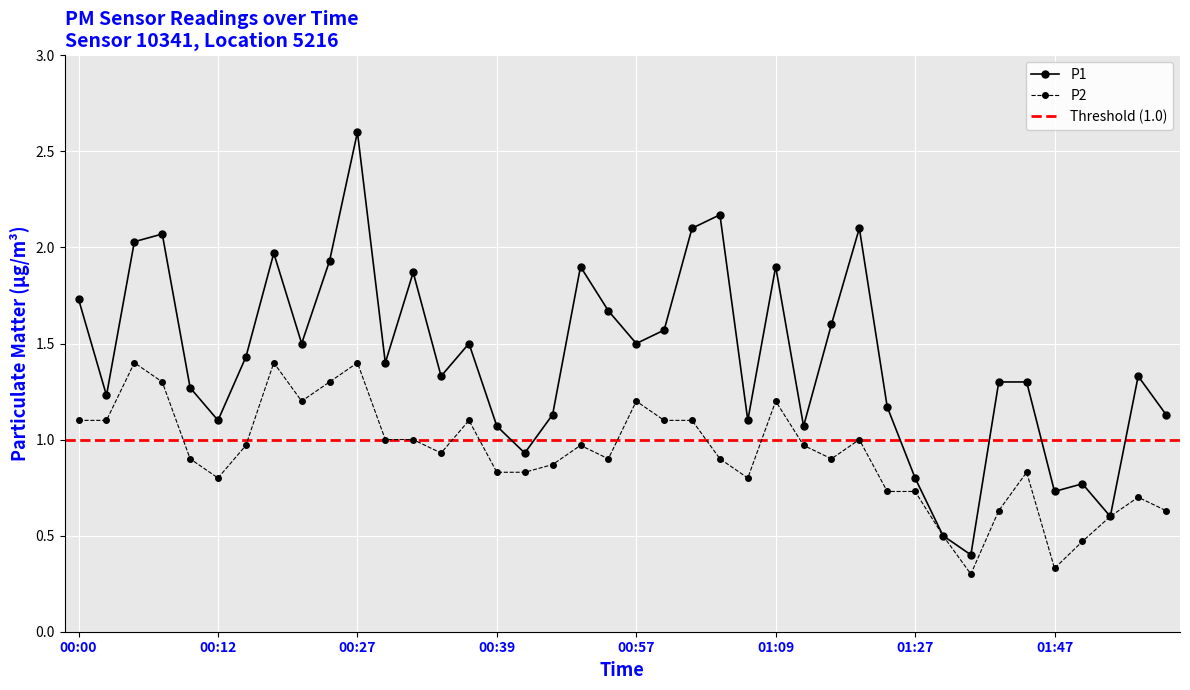

What is the label of the 15th point from the right?

01:09